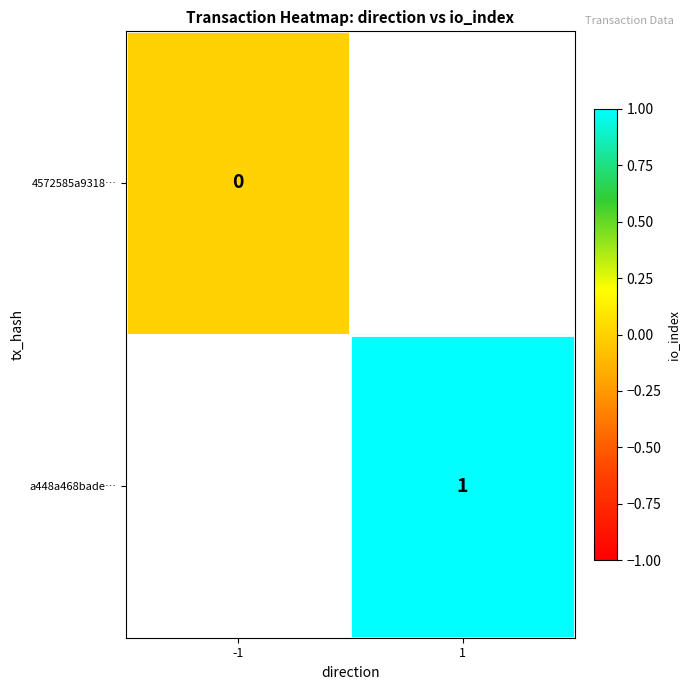

Is the value of 4572585a9318… at -1 greater than the value of a448a468bade… at 1?

No